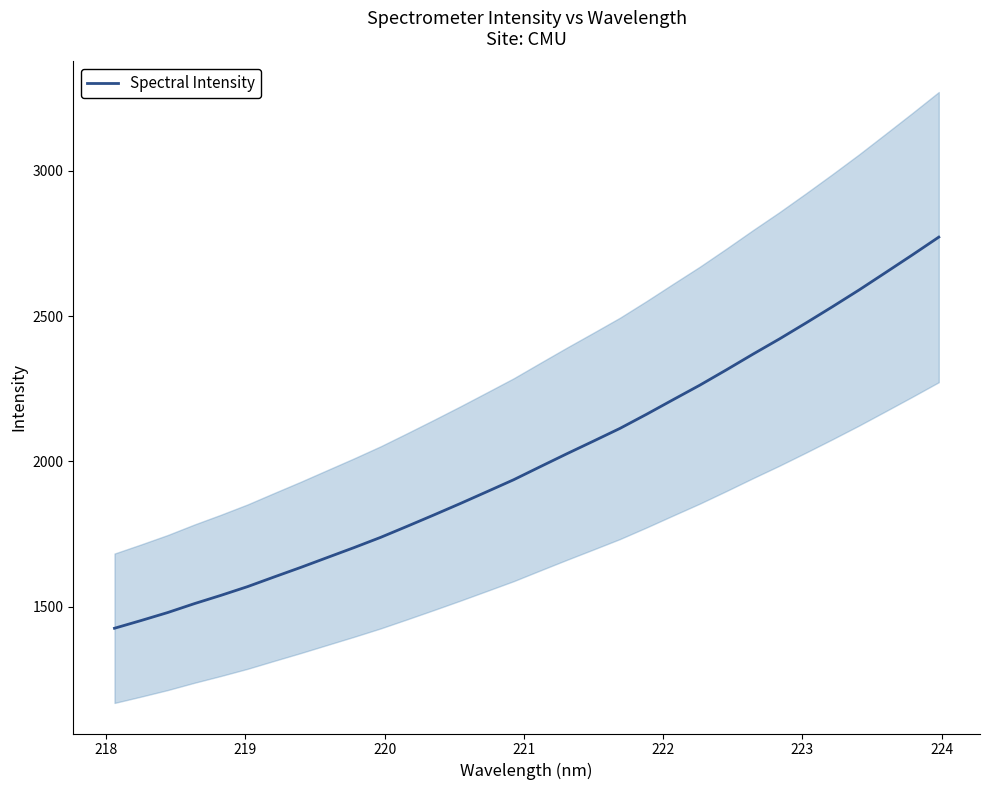

What is the value of the 15th point from the left?

1896.2